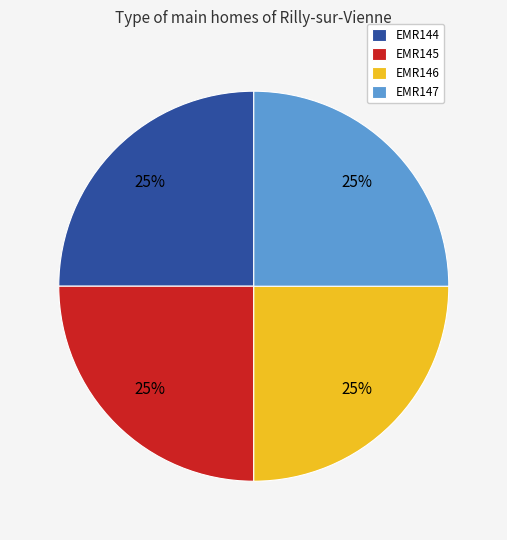

Is there a majority slice in this chart?

No